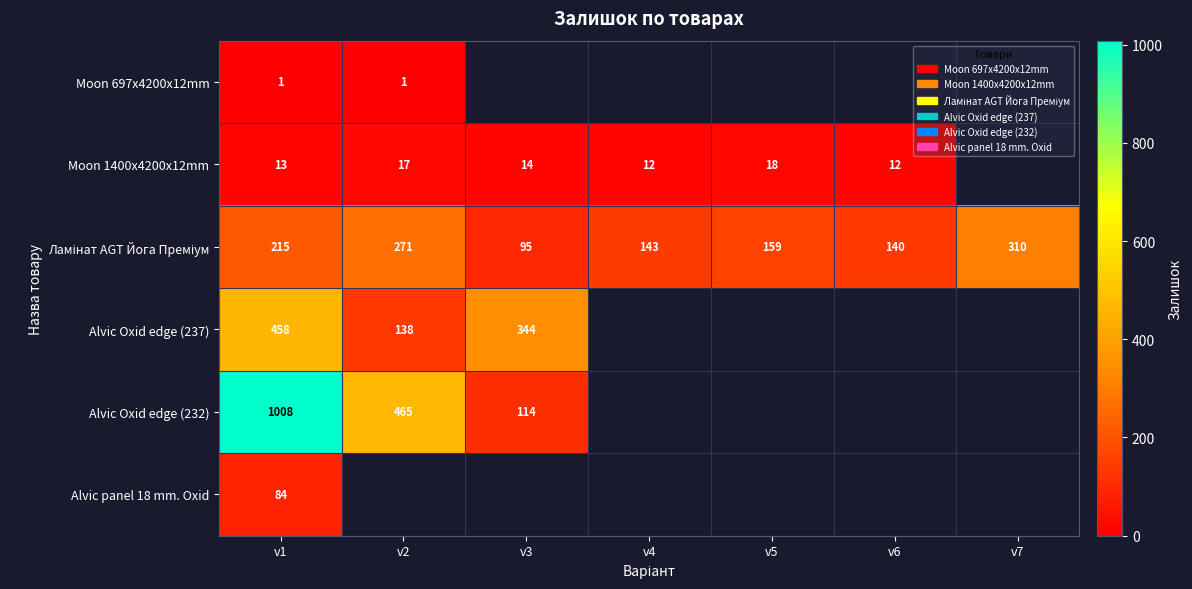

The value of Alvic Oxid edge (232) at v3 is 180. True or false?

False